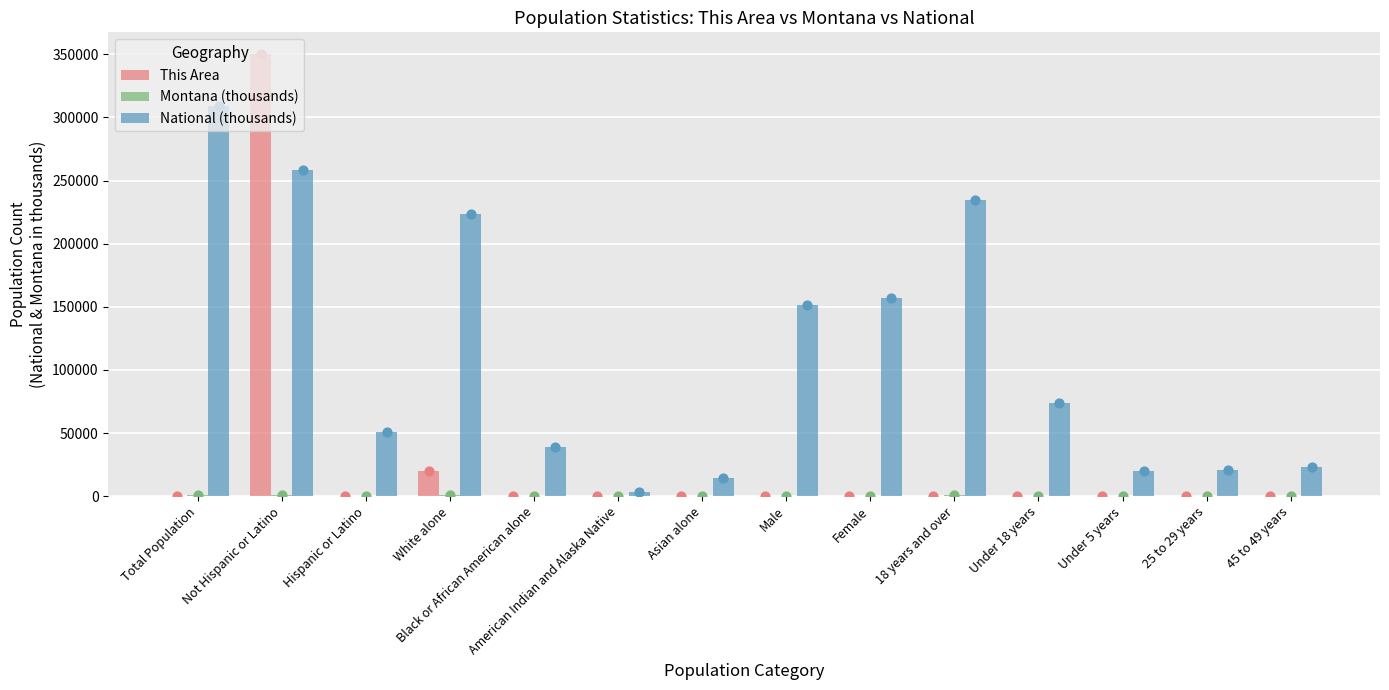

Which series reaches the maximum Y coordinate?

This Area